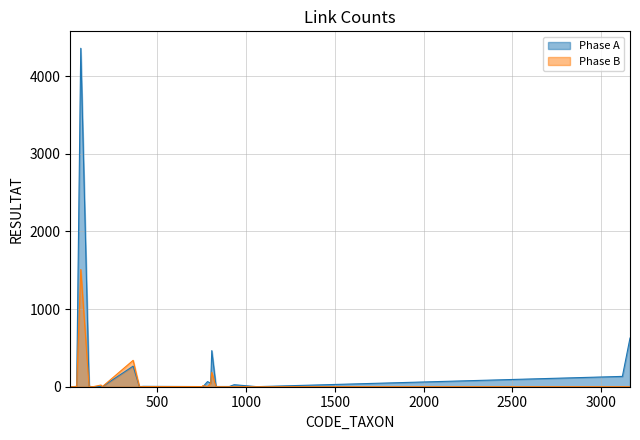

Reading left to right, extract all data points from this chart.

Phase A: 10=1	20=1	26=1	46=5	69=4360	116=5	140=0	183=5	190=0	364=265	399=1	421=5	753=2	757=0	783=66	801=45	807=465	831=3	906=3	933=26	1061=1	3120=133	3163=627
Phase B: 10=1	20=0	26=0	46=2	69=1510	116=0	140=1	183=22	190=0	364=340	399=0	421=2	753=2	757=15	783=1	801=45	807=185	831=0	906=0	933=0	1061=0	3120=0	3163=0